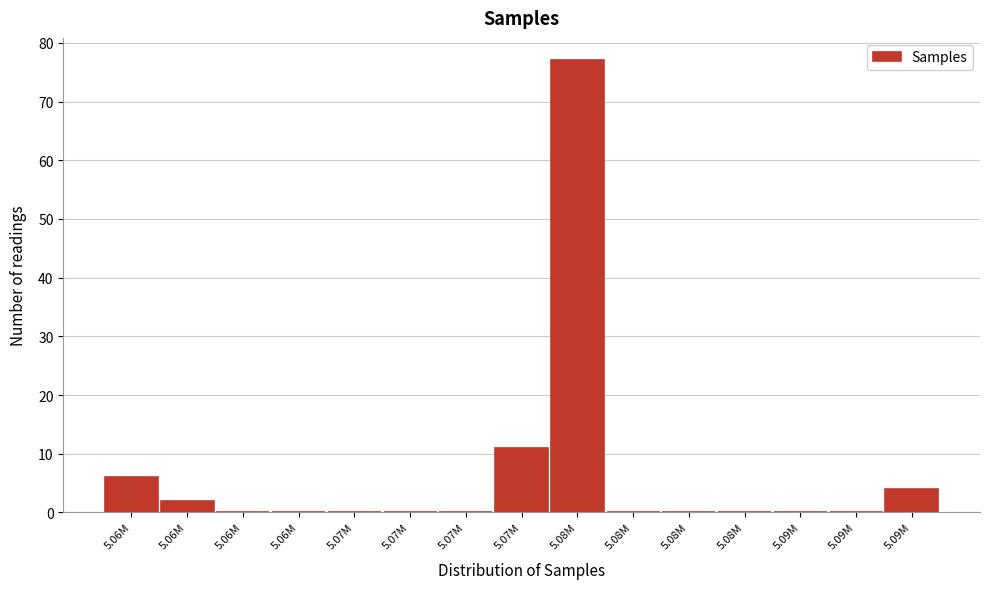

Count the number of data series in this chart.

1